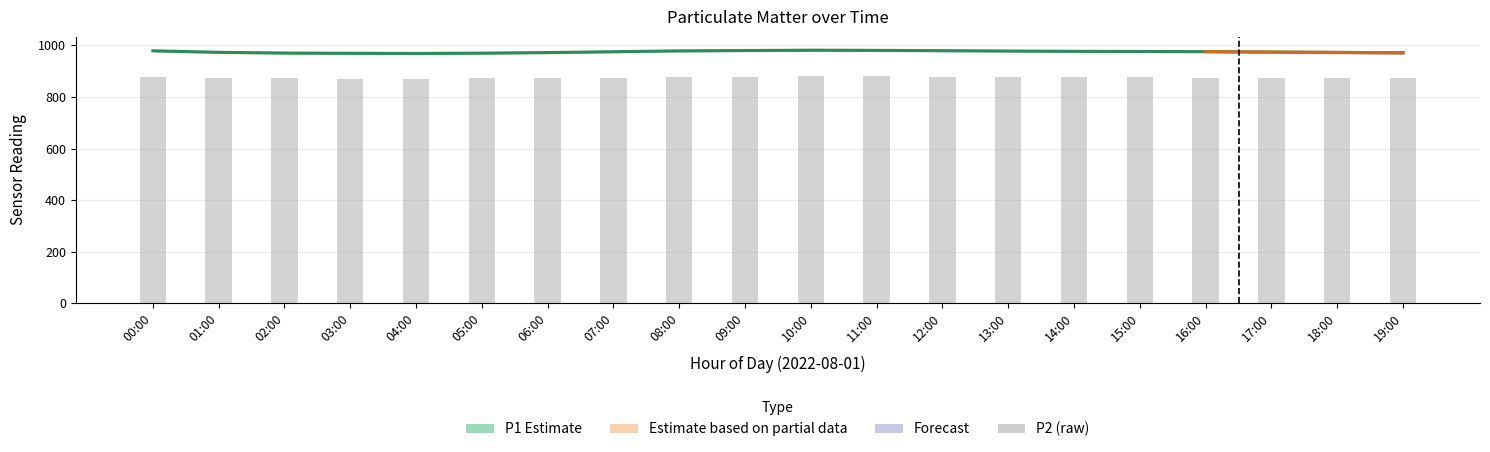

How many data points in P1 Estimate are less than 975?

9